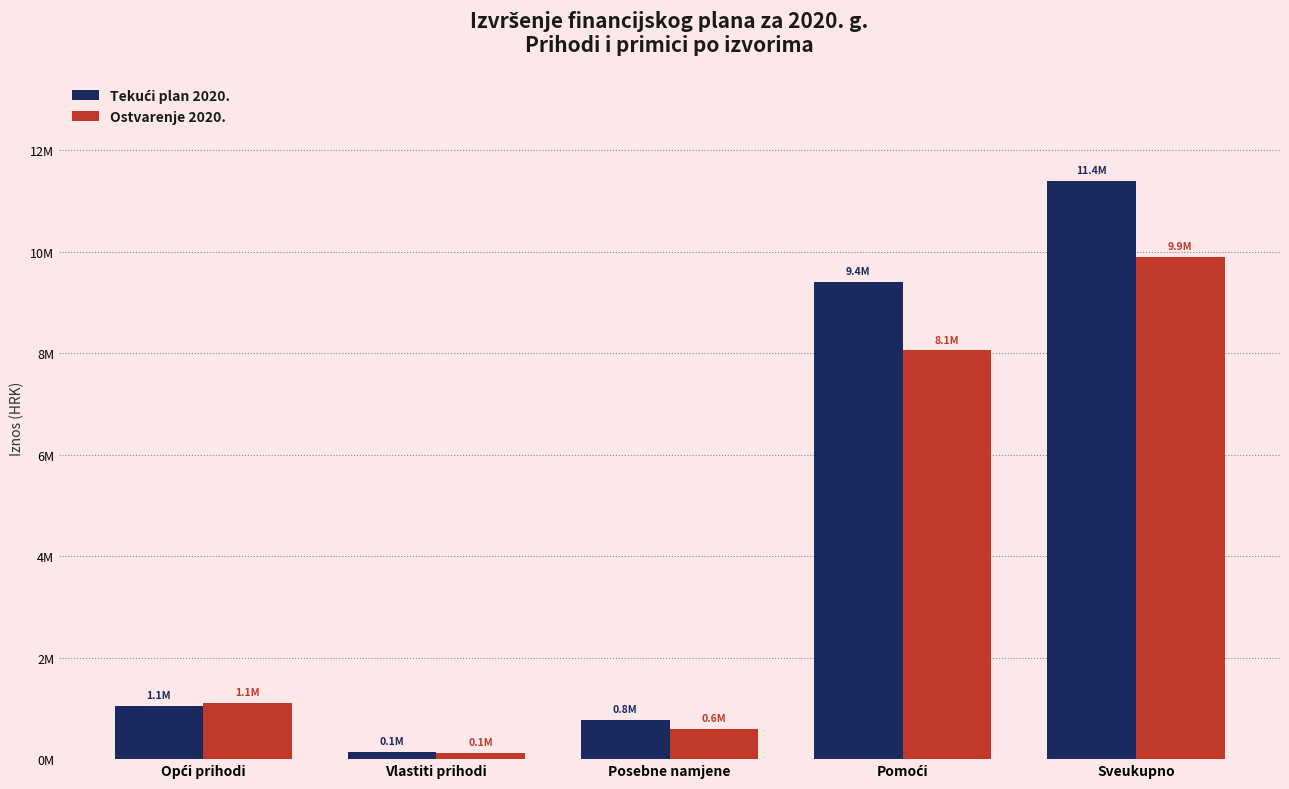

What position from the left is Pomoći?

4